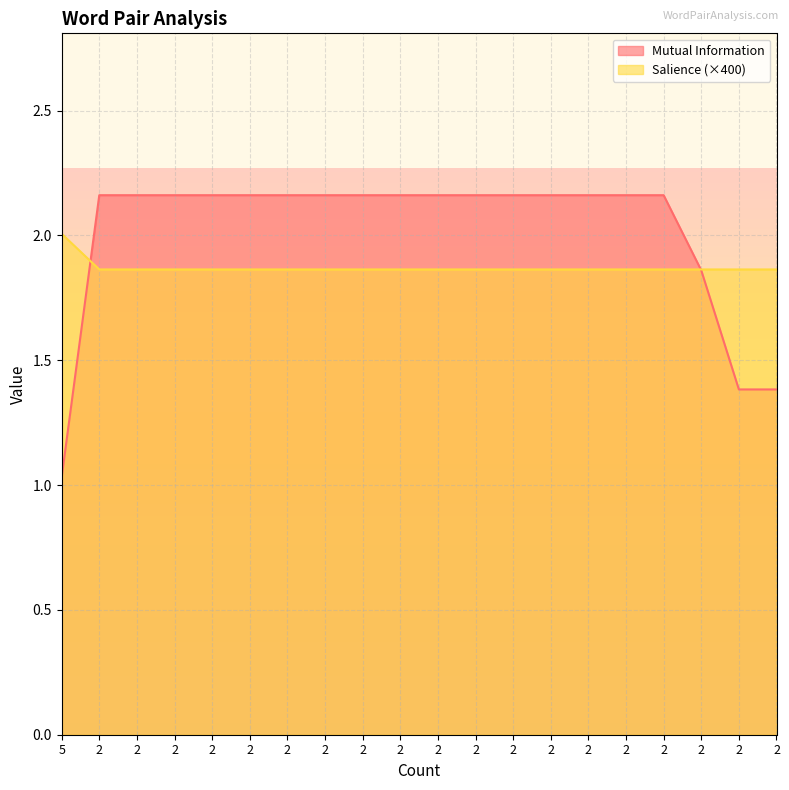

What is the difference between the maximum and minimum values in the Salience series?

0.1